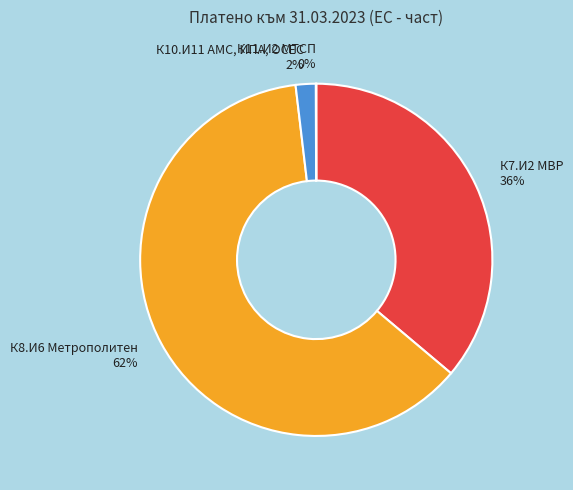

What is the ratio of the value at К8.И6 Метрополитен to the value at К7.И2 МВР?

1.7